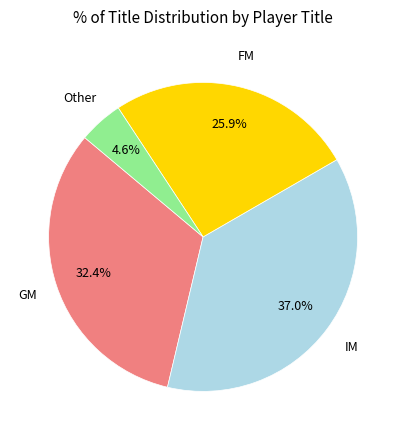

How many segments does this pie chart have?

4